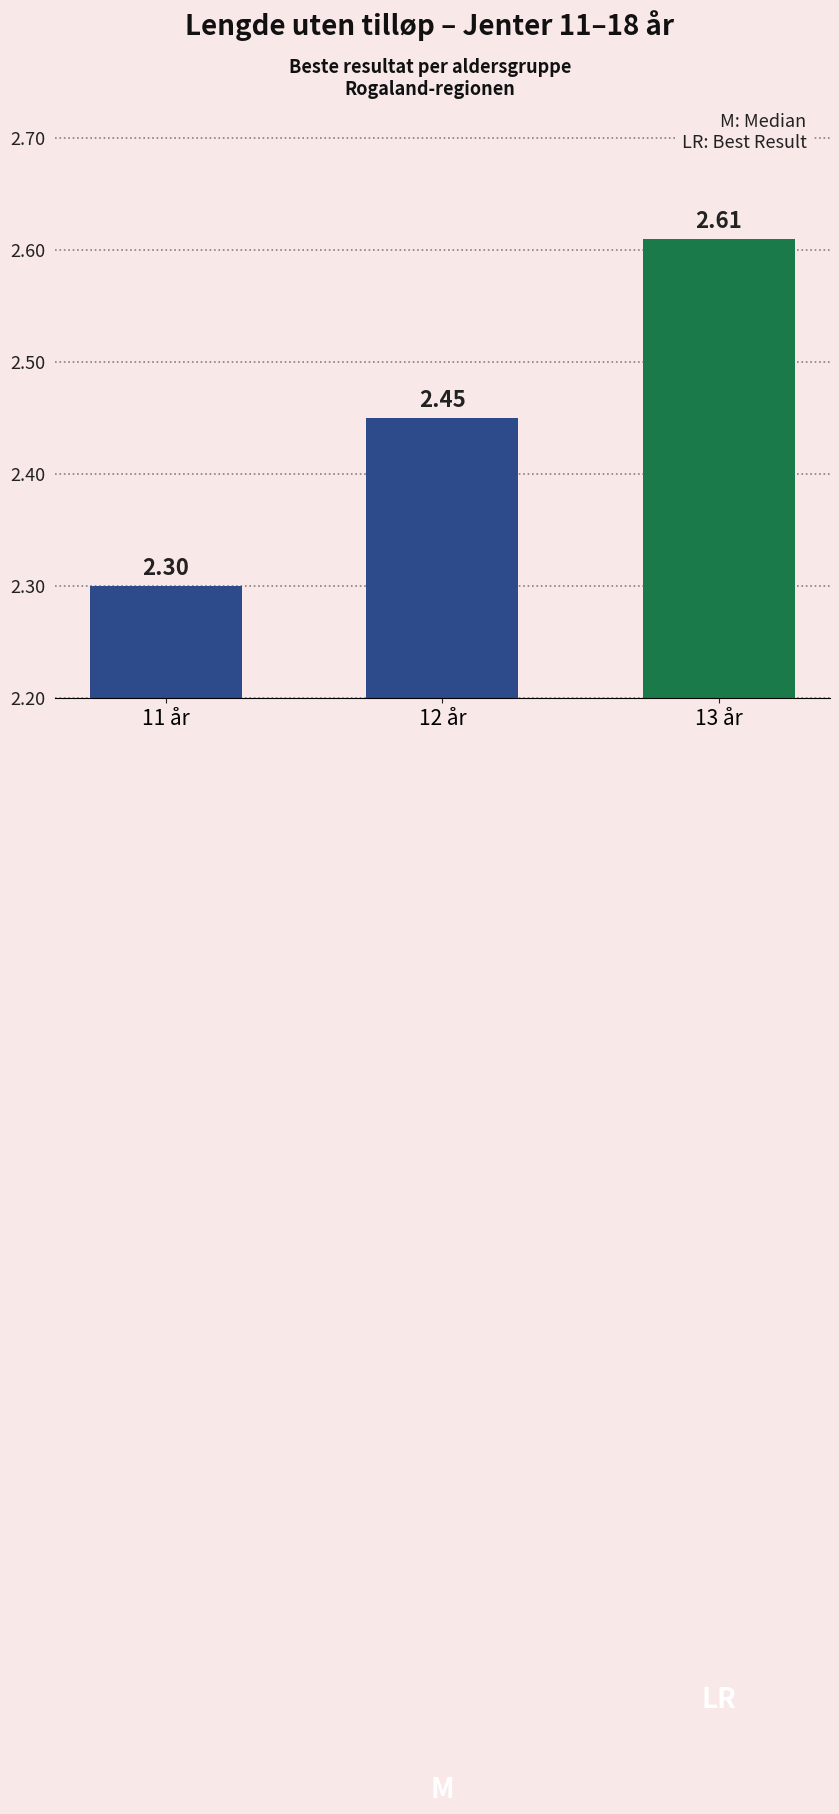

Count the number of categories in the chart.

3